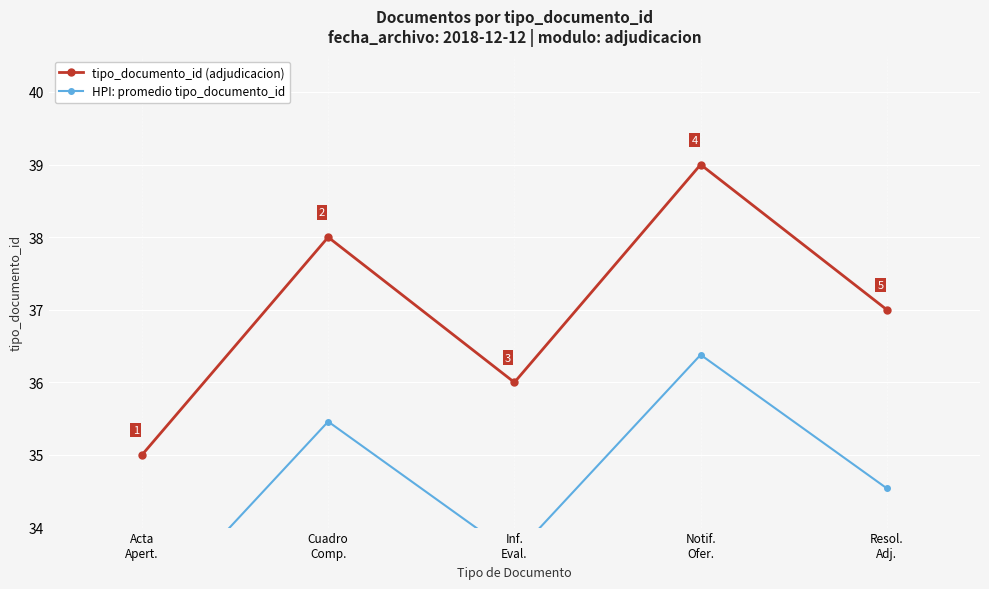

Where is tipo_documento_id (adjudicacion) nearest to the value 37?

Resol.
Adj.